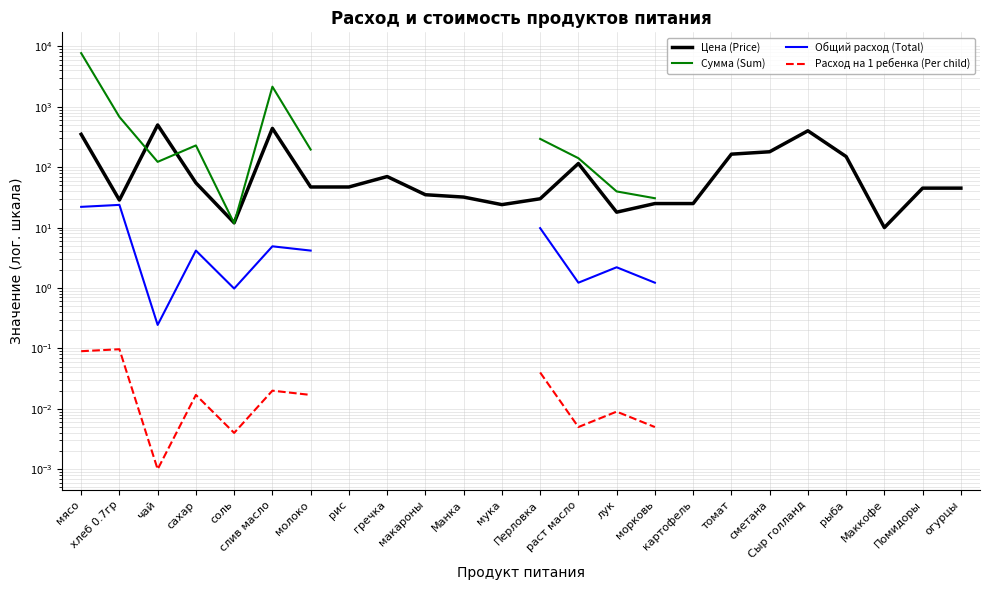

The value of Общий расход (Total) at молоко is 1.4. True or false?

False